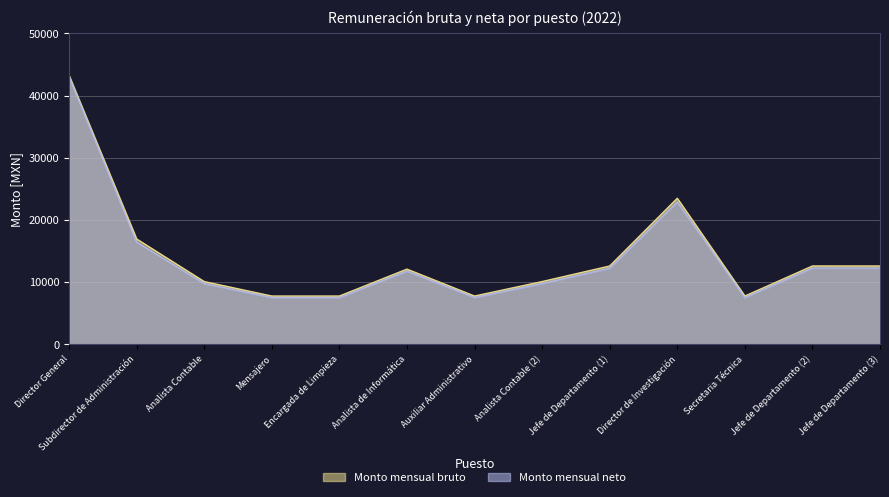

How many data points in Monto mensual bruto are above 12099?

7